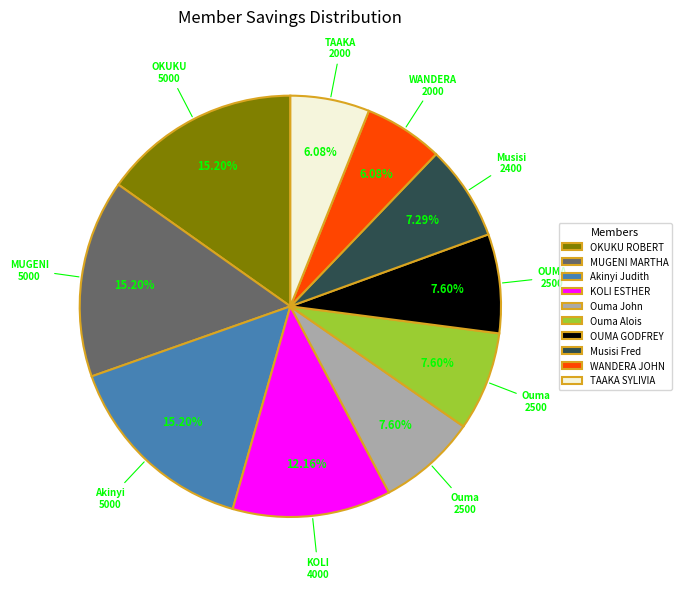

Is OKUKU ROBERT the majority of the pie?

No